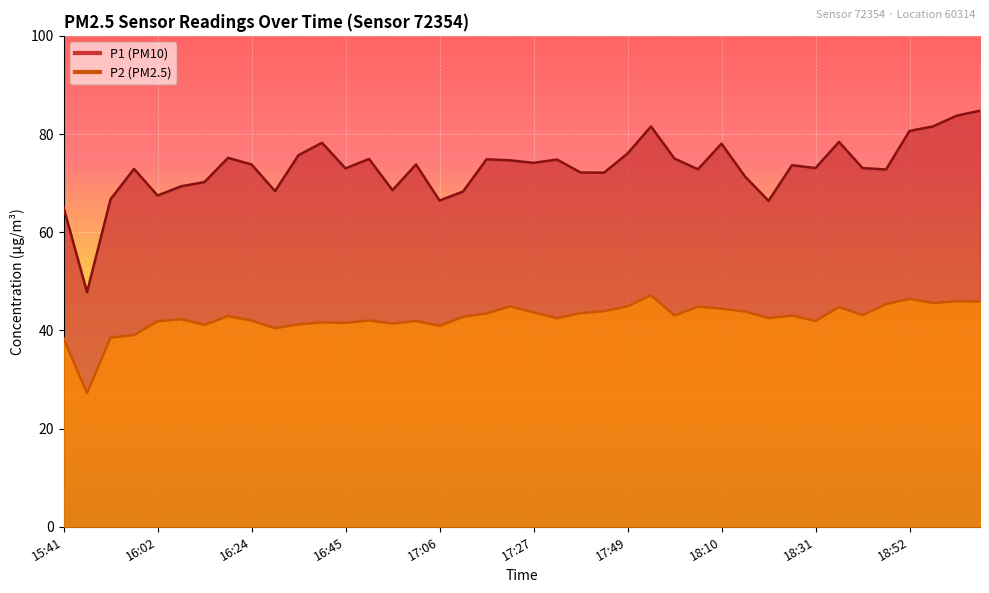

Is it true that P1 equals 105.6 at 16:08?

False